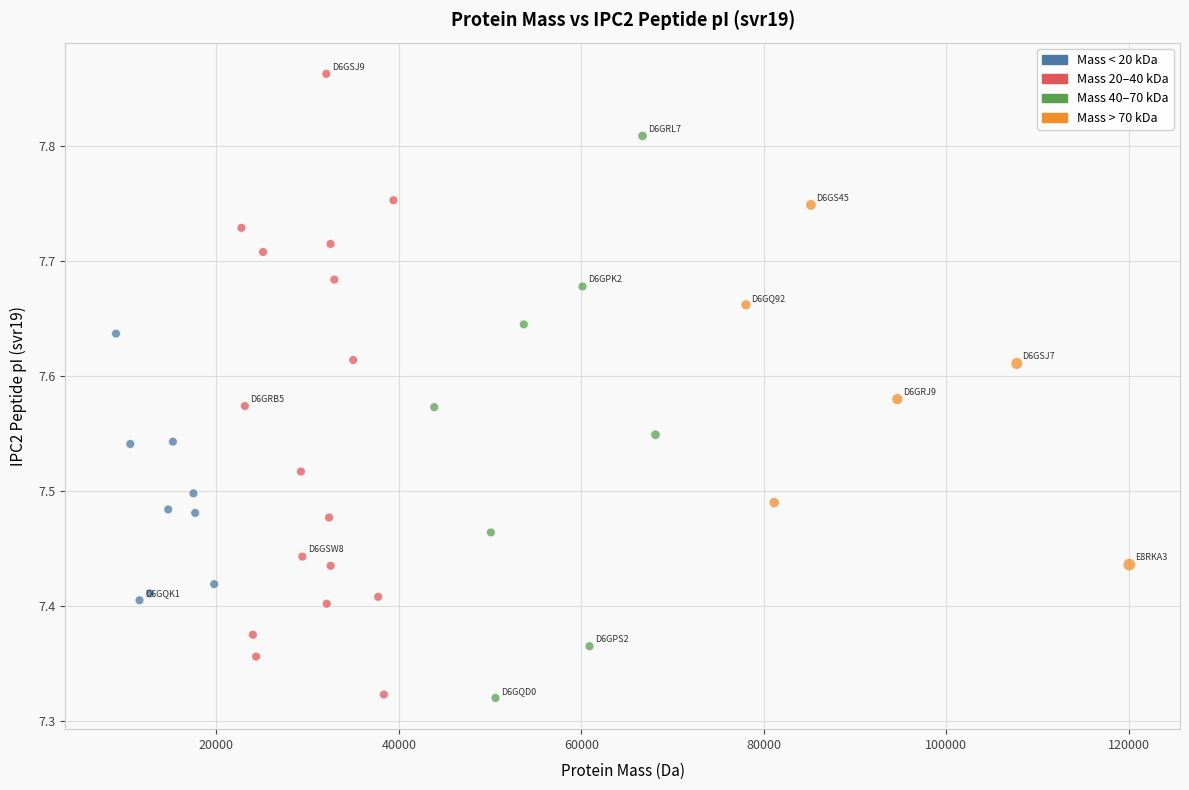

What is the range of Y values (max minus min)?

0.5